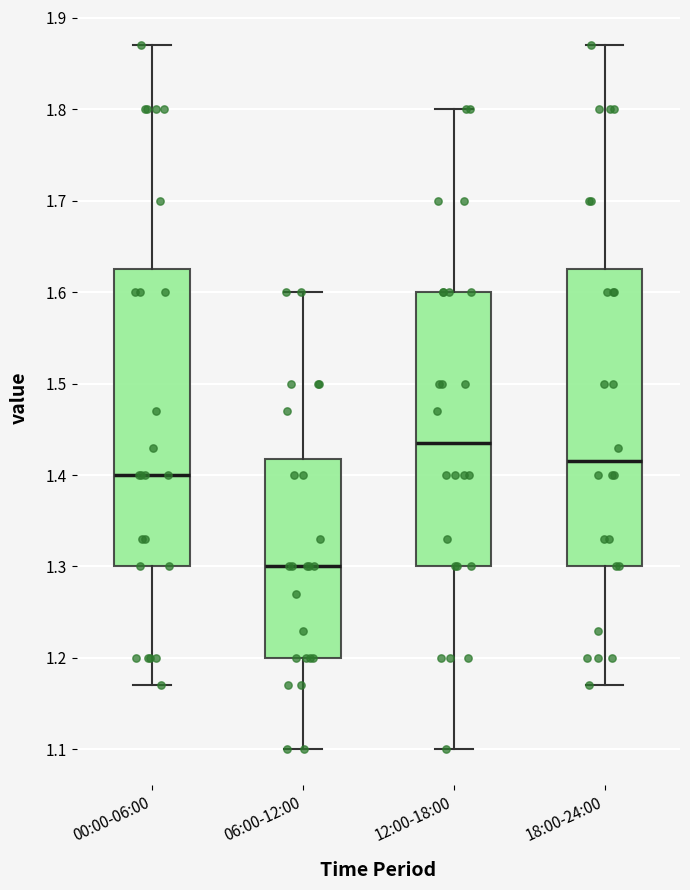

Which box's median line is the lowest?

06:00-12:00